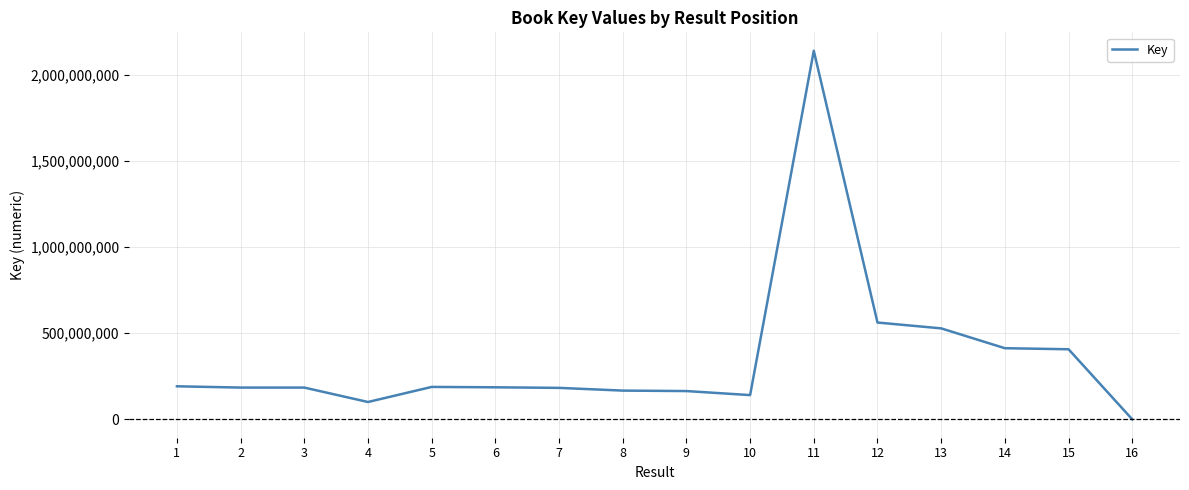

The chart shows a value of 2139698218 at 11. True or false?

True